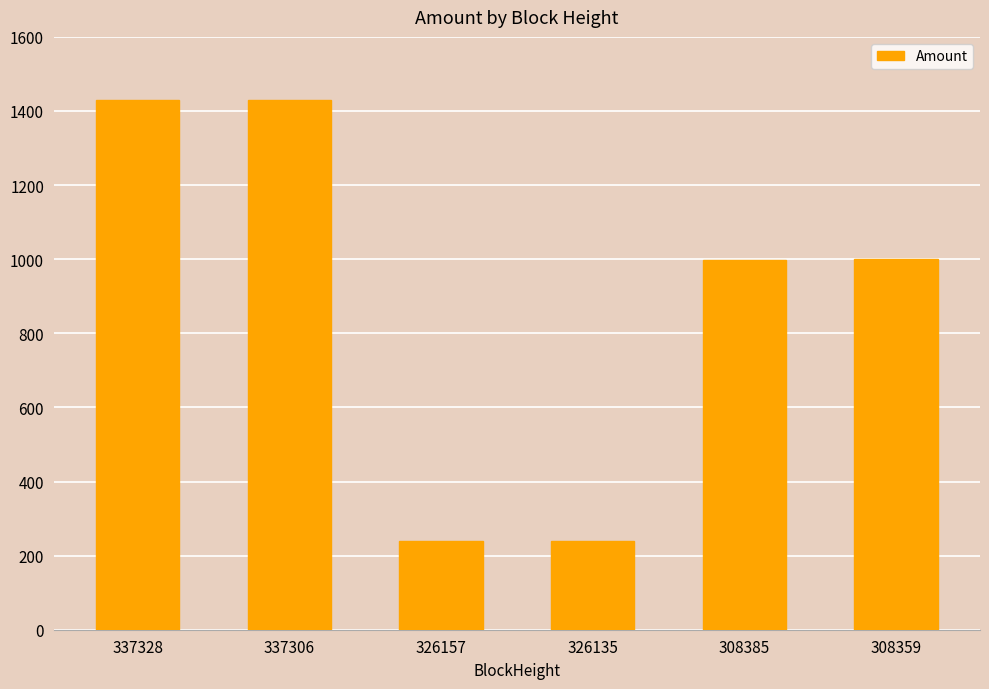

The chart shows a value of 2482.6 at 337306. True or false?

False